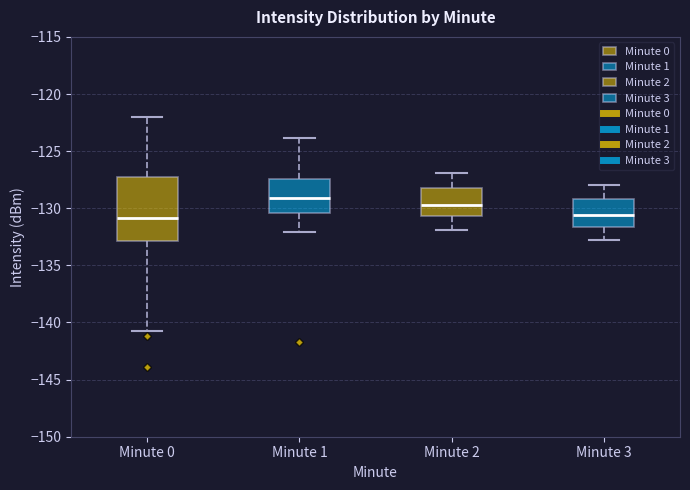

Reading left to right, transcribe this box plot: for each box, give where its median line is, the range the box spans, and where its two whiskers end, as read against the y-axis. The values are not printed on the chart, so give them approximately, as read against the axis.

Minute 0: median -131.0, box -133.0 to -127.5, whiskers -141.0 to -122.0
Minute 1: median -129.0, box -130.5 to -127.5, whiskers -132.0 to -124.0
Minute 2: median -129.5, box -130.5 to -128.0, whiskers -132.0 to -127.0
Minute 3: median -130.5, box -131.5 to -129.0, whiskers -133.0 to -128.0